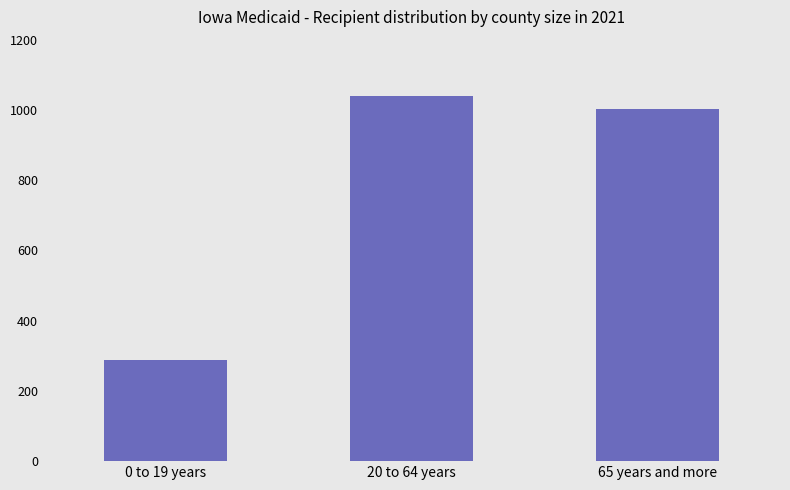

What is the sum of the values at 65 years and more and 20 to 64 years?

2043